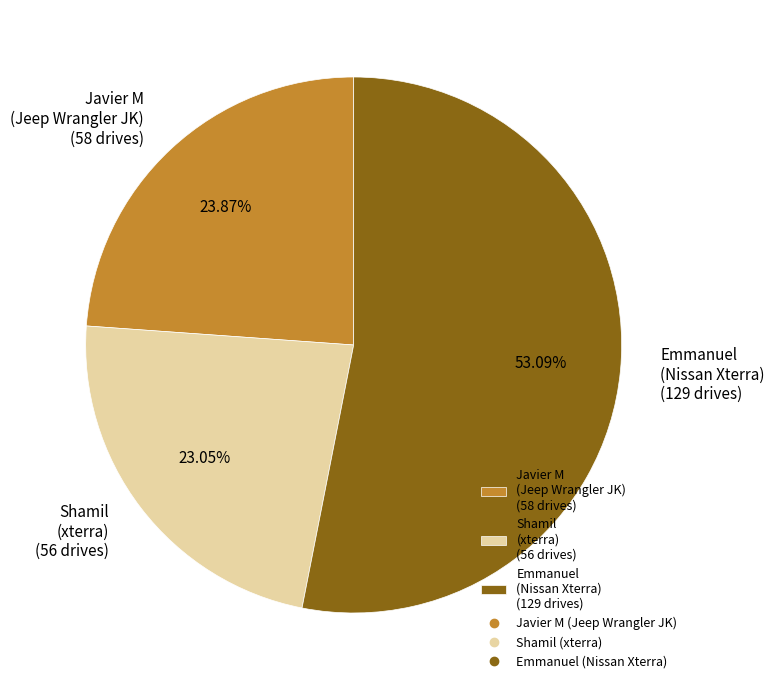

Is the sum of Javier M (Jeep Wrangler JK) (58 drives) and Emmanuel (Nissan Xterra) (129 drives) greater than half?

Yes